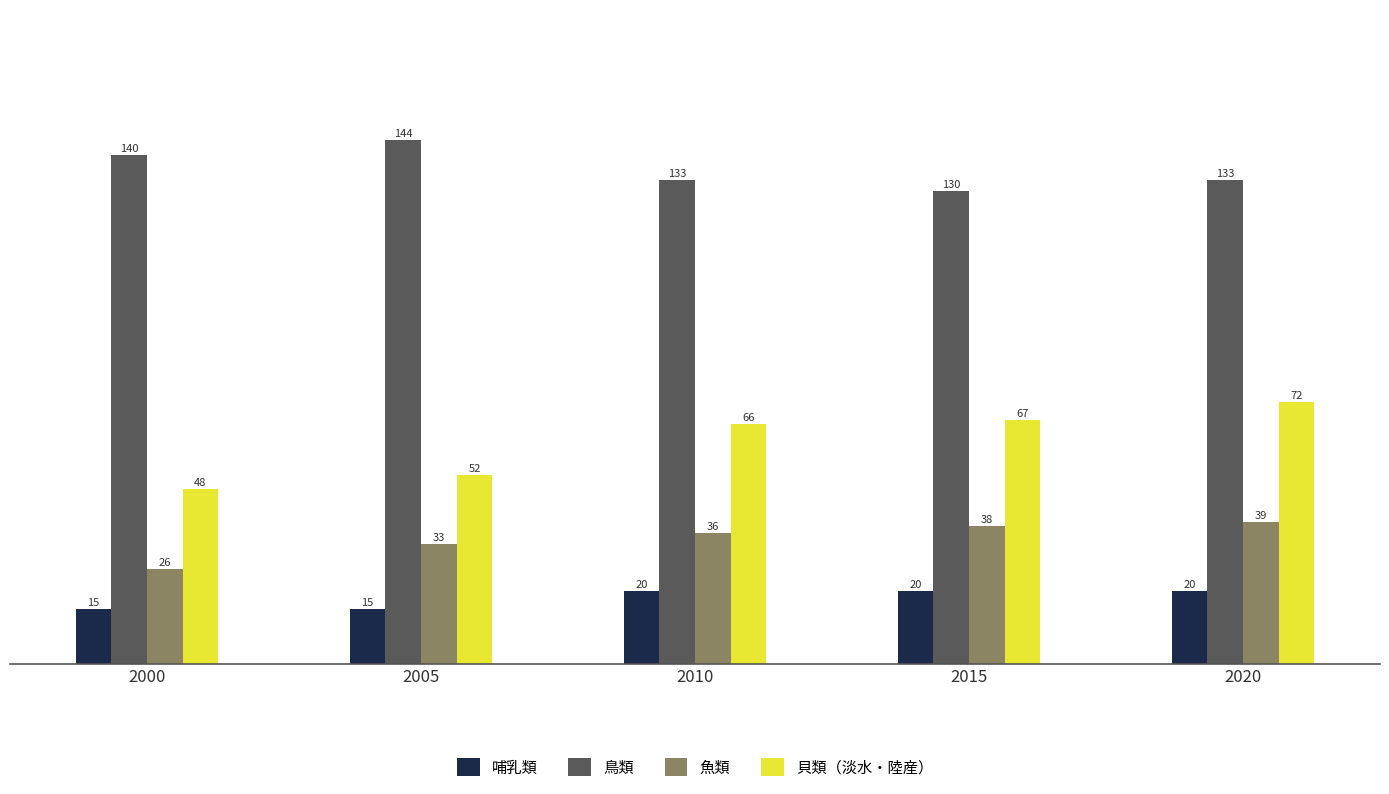

What are all the series names shown in the legend?

哺乳類, 鳥類, 魚類, 貝類（淡水・陸産）